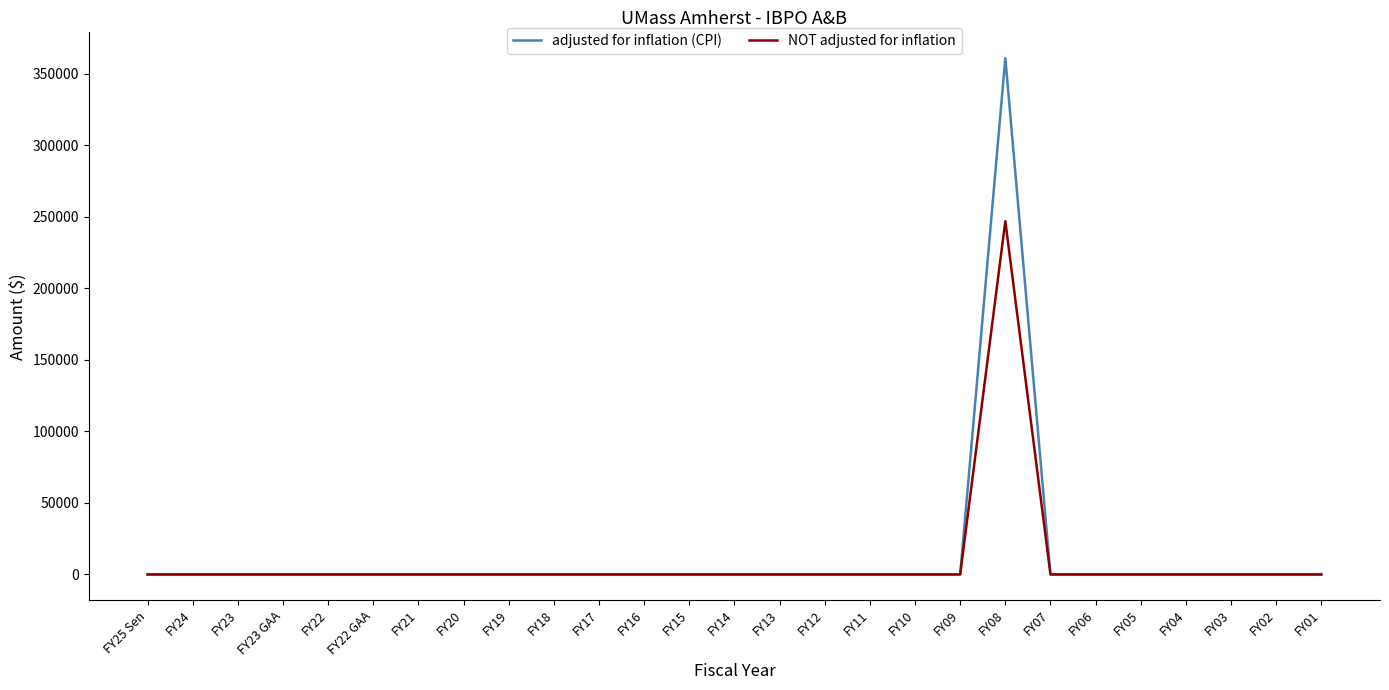

How many distinct data groups are displayed?

2